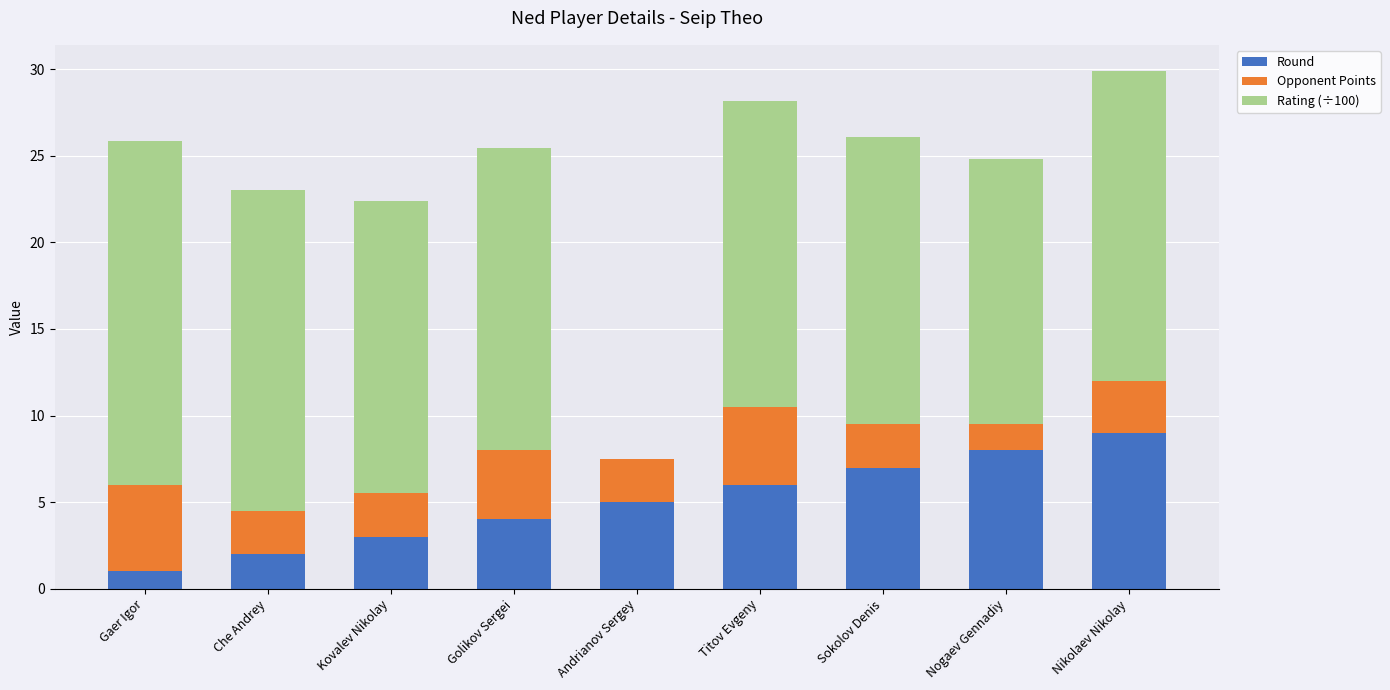

At which label is Round closest to 5?

Andrianov Sergey